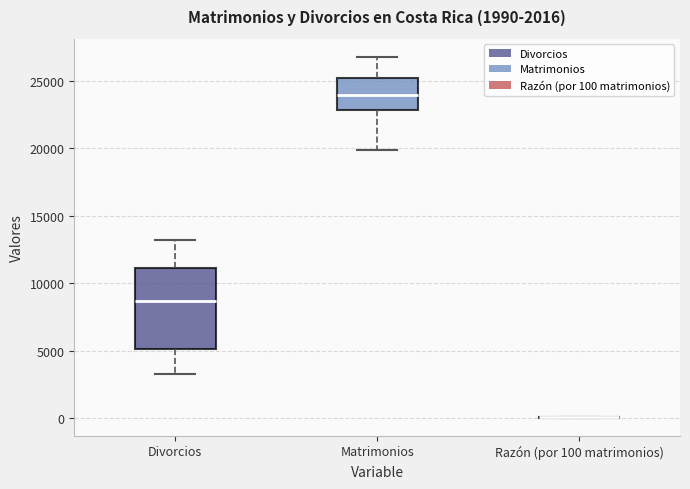

Reading left to right, transcribe this box plot: for each box, give where its median line is, the range the box spans, and where its two whiskers end, as read against the y-axis. The values are not printed on the chart, so give them approximately, as read against the axis.

Divorcios: median 8500, box 5000 to 11000, whiskers 3000 to 13000
Matrimonios: median 24000, box 23000 to 25000, whiskers 20000 to 27000
Razón (por 100 matrimonios): box collapsed to a line at 0, whiskers 0 to 0